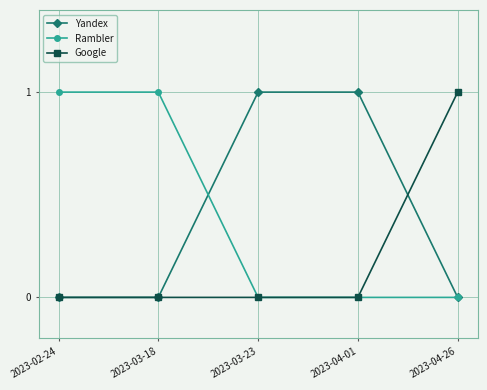

What is the sum of the Yandex values at 2023-03-18 and 2023-03-23?

1